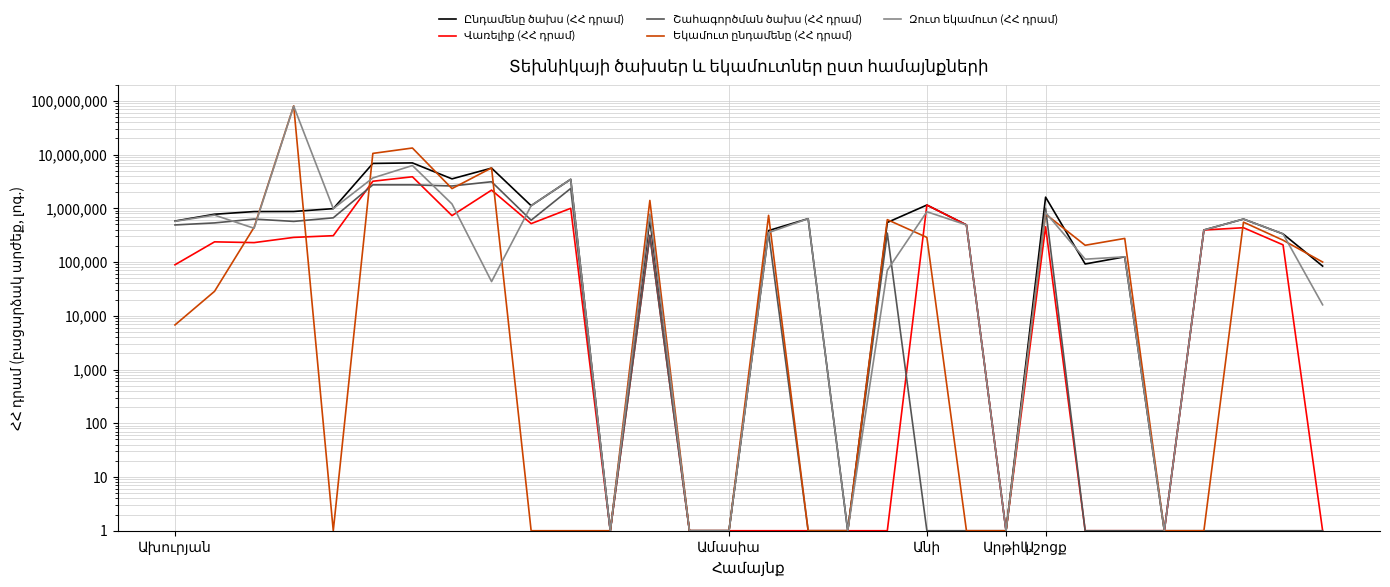

What is the label of the 12th point from the left?

11